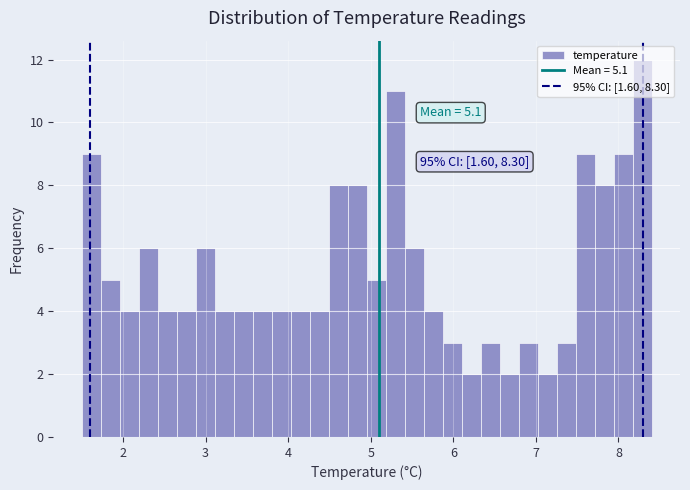

Around what value on the x-axis is the tallest bar? Give the approximate position of its centre, as read against the axis.

8.3